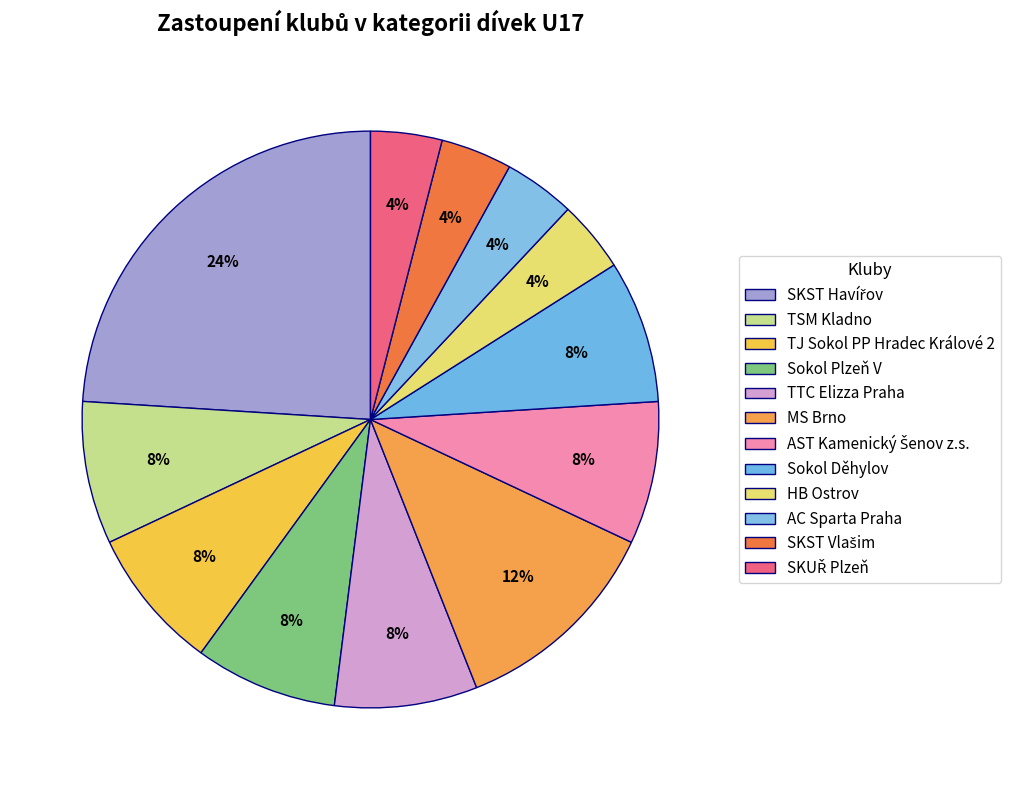

To the nearest percent, what is the combined percentage of TJ Sokol PP Hradec Králové 2 and MS Brno?

20%